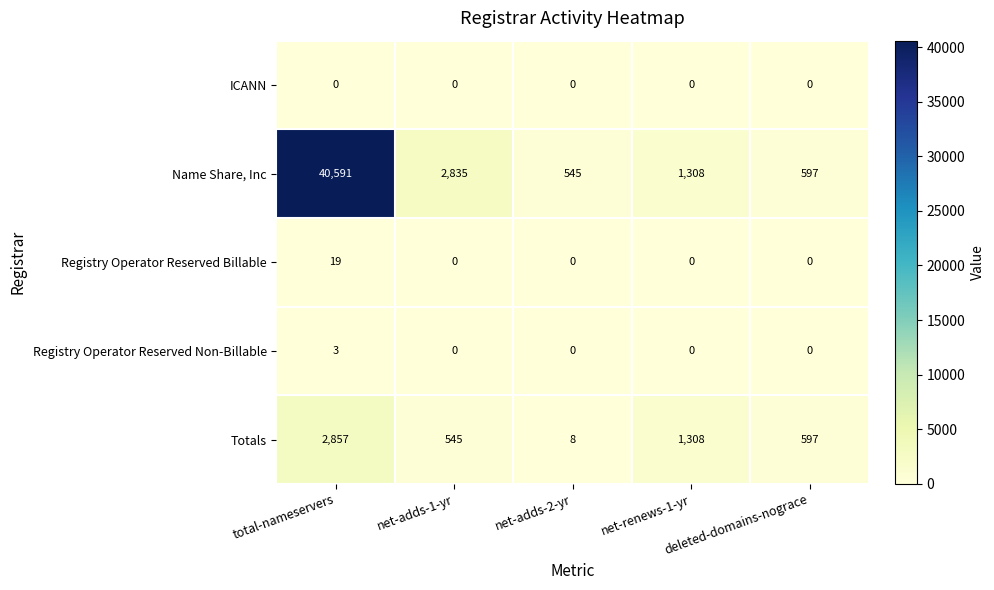

How many series are shown in this chart?

5